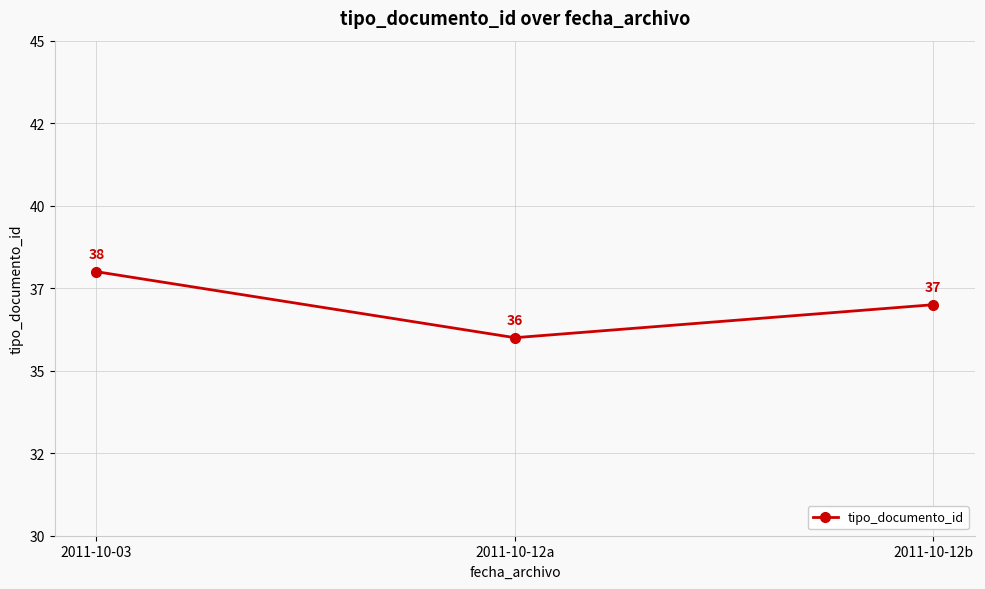

Is this an area chart (filled region under the line)?

No